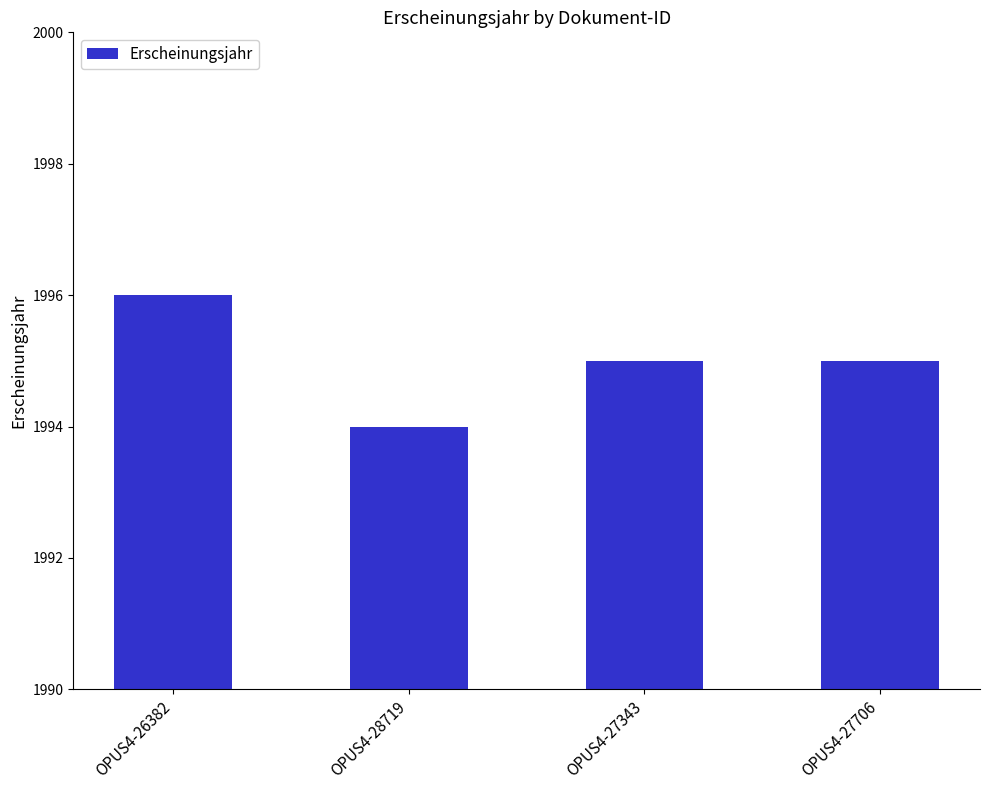

The chart shows a value of 3320 at OPUS4-27343. True or false?

False